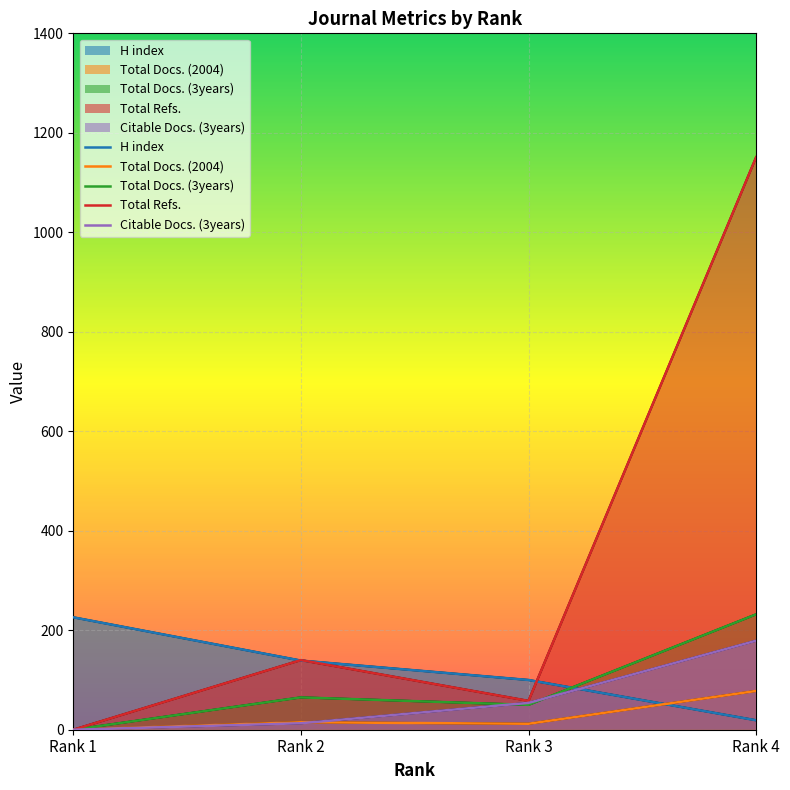

Rank the categories by Total Refs. value from lowest to highest.

Rank 1, Rank 3, Rank 2, Rank 4